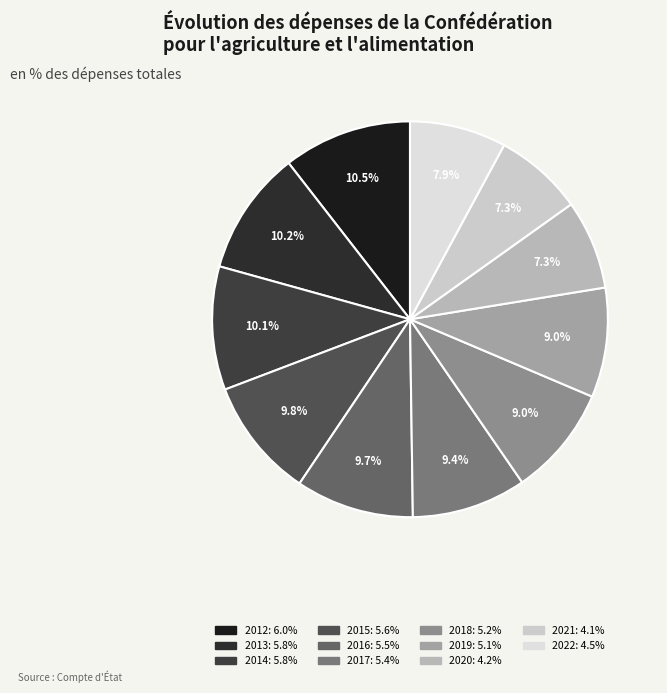

Is it true that 2019 is 20% of the pie?

False